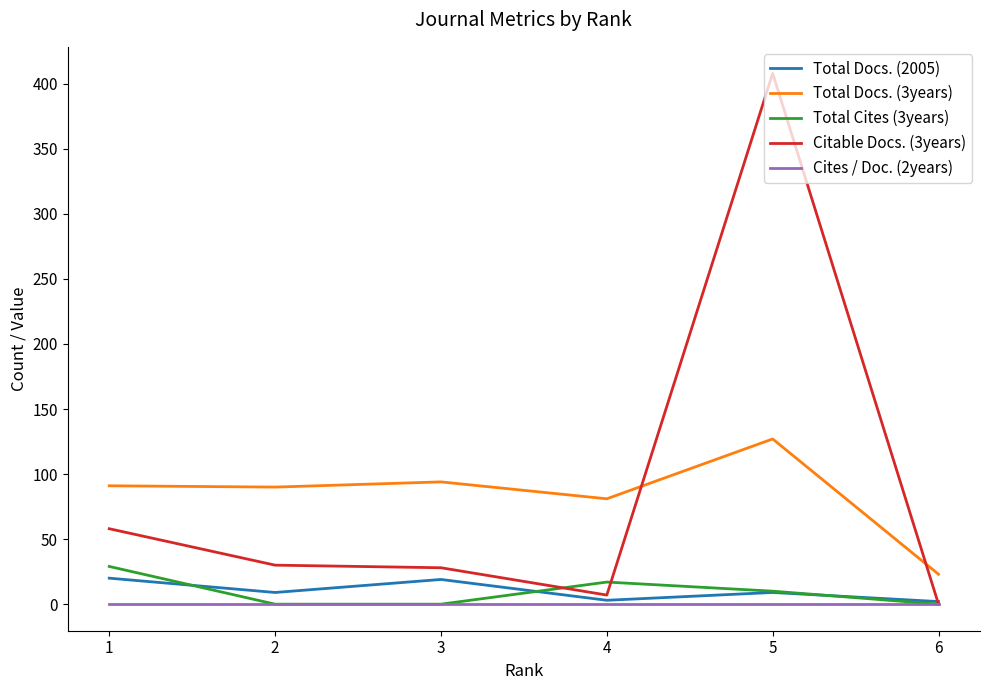

True or false: Total Docs. (2005) and Total Docs. (3years) cross at least once.

False